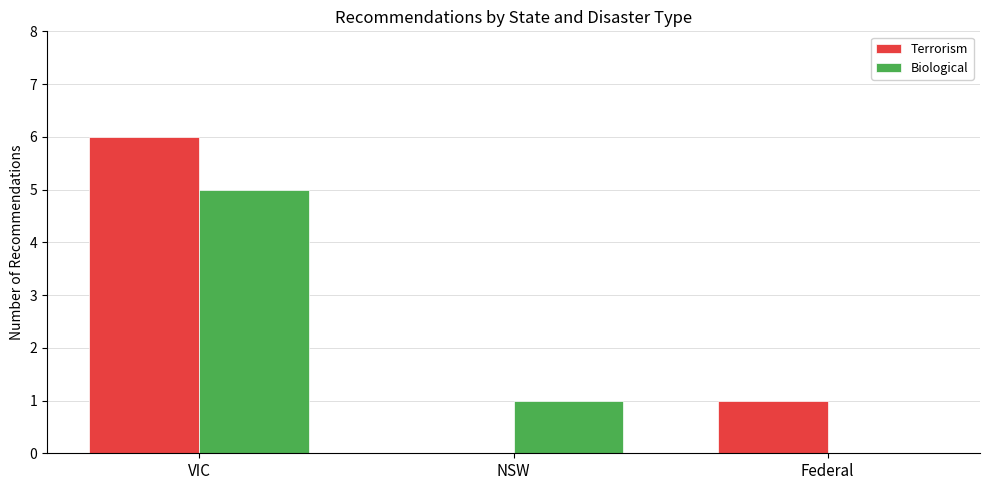

Is the value of Biological at Federal greater than the value of Terrorism at VIC?

No